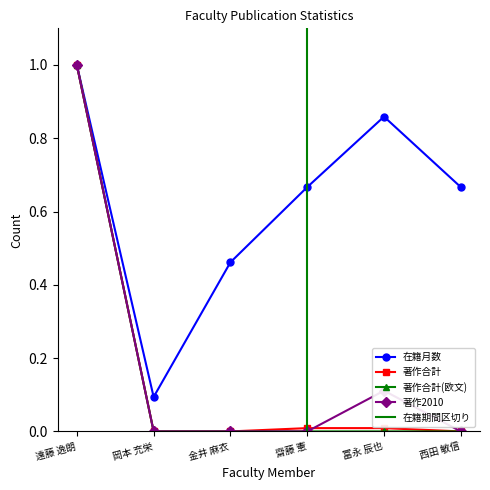

Read the 在籍月数 value at 遠藤 逸朗.

1.0